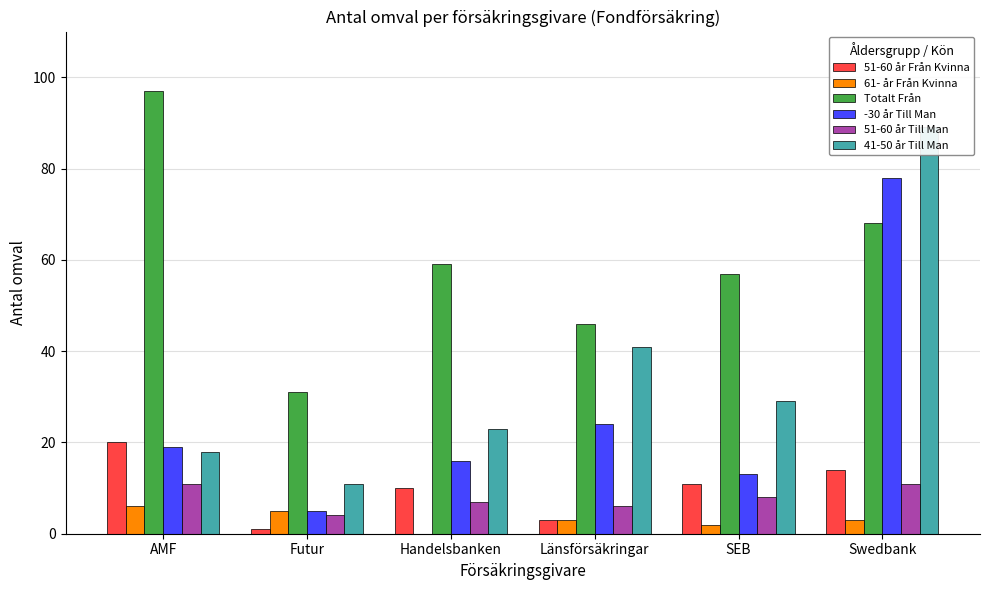

Reading left to right, list all the values displayed in this chart.

51-60 år Från Kvinna: 20	1	10	3	11	14
61- år Från Kvinna: 6	5	0	3	2	3
Totalt Från: 97	31	59	46	57	68
-30 år Till Man: 19	5	16	24	13	78
51-60 år Till Man: 11	4	7	6	8	11
41-50 år Till Man: 18	11	23	41	29	89